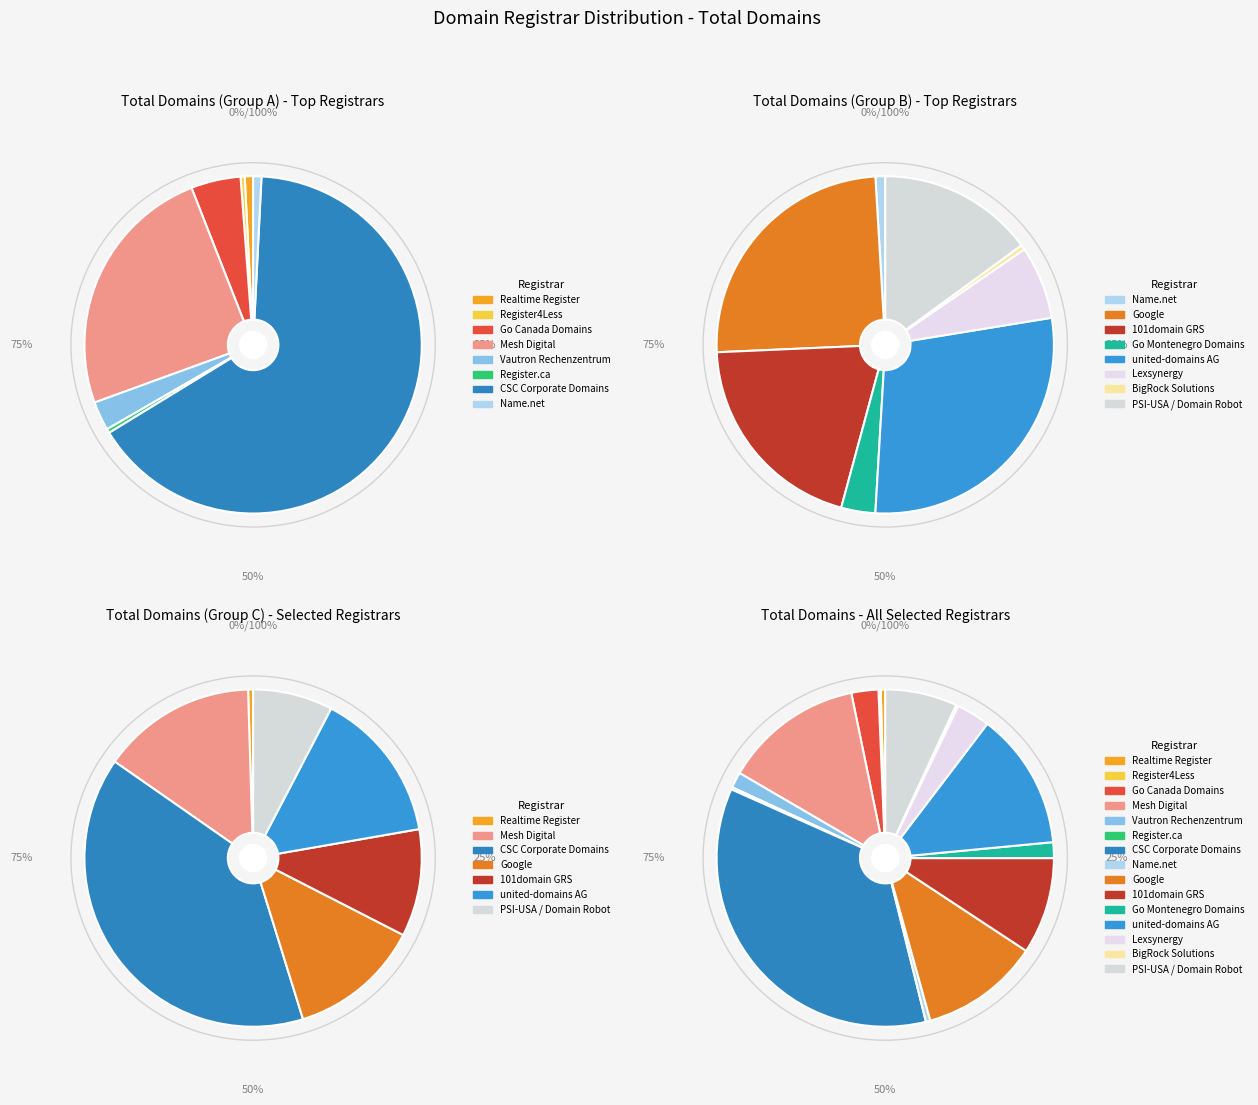

Is there any slice that represents more than half of the pie?

No